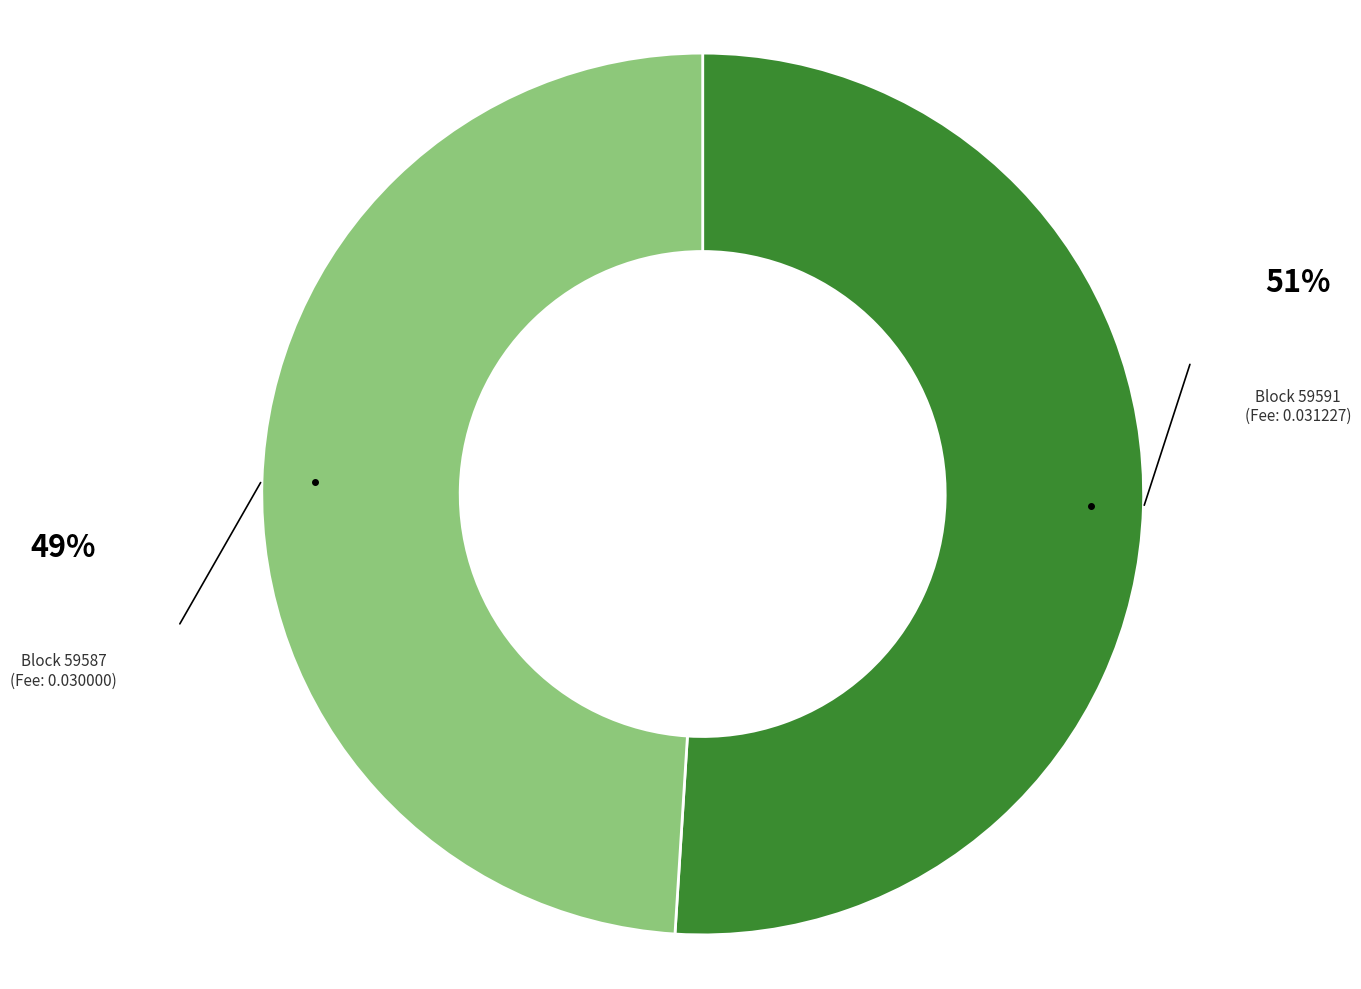

Is there a majority slice in this chart?

Yes